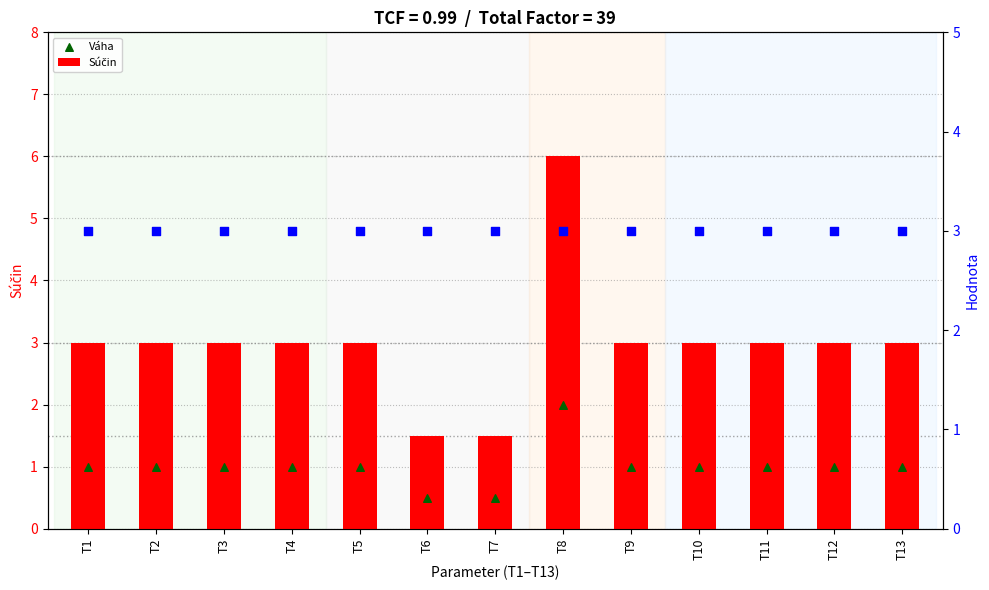

Which series has the largest Y range (max minus min)?

Súčin